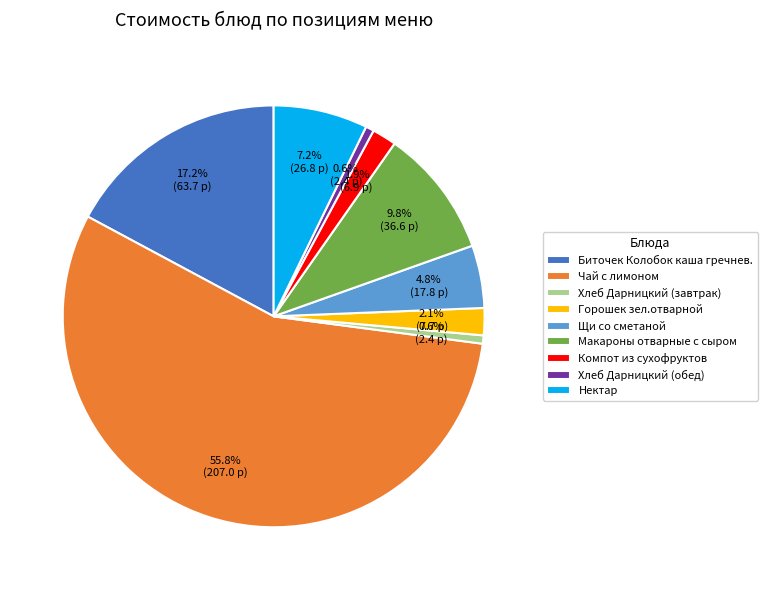

Is it true that Нектар is 7% of the pie?

True